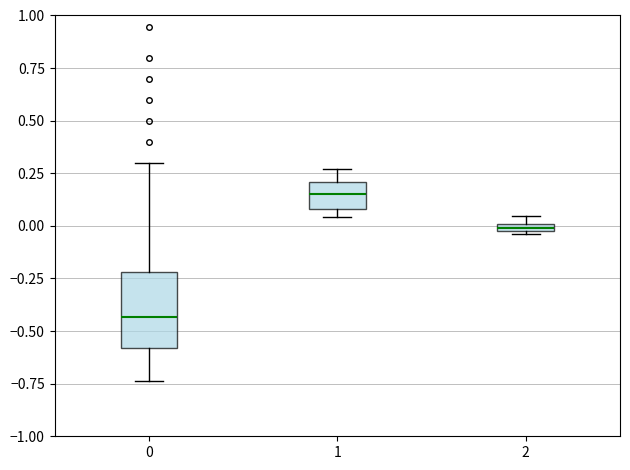

Where is the upper edge of the box at x = 0 on the y-axis? The values are not printed on the chart, so give them approximately, as read against the axis.

-0.20